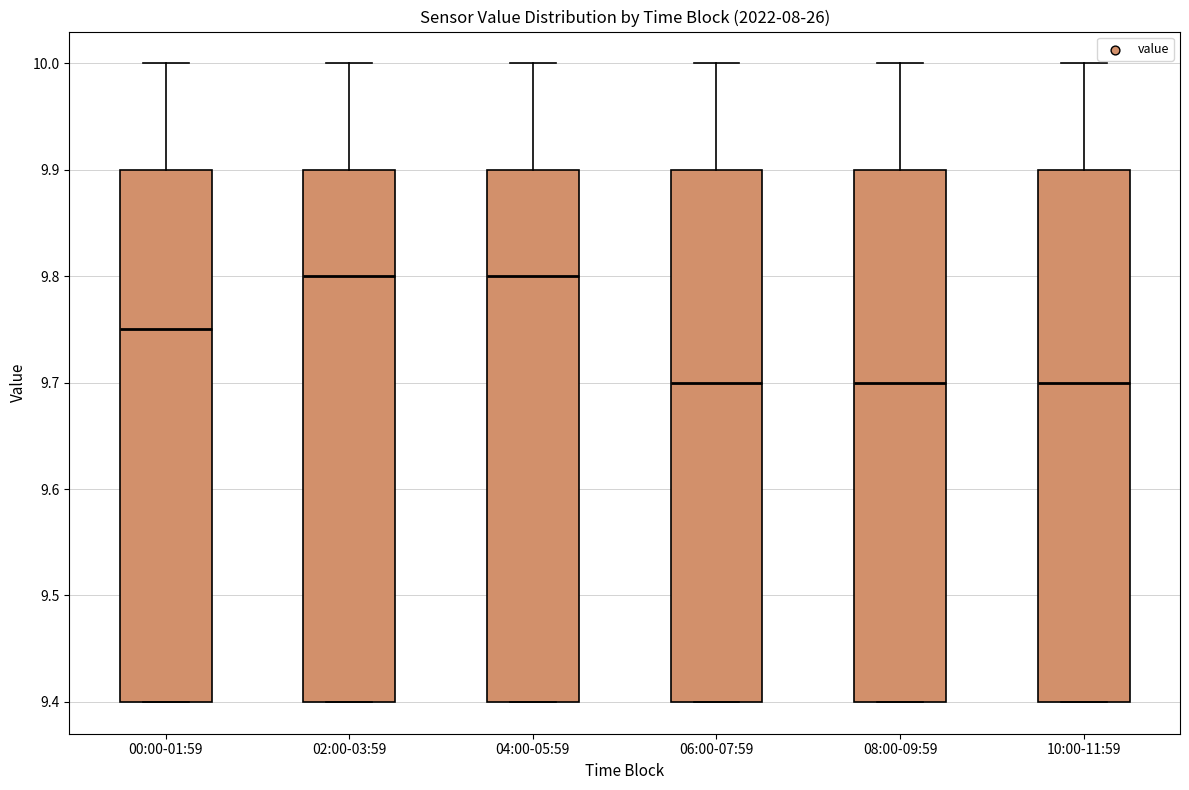

Where is the upper edge of the box for 08:00-09:59 on the y-axis? The values are not printed on the chart, so give them approximately, as read against the axis.

9.90